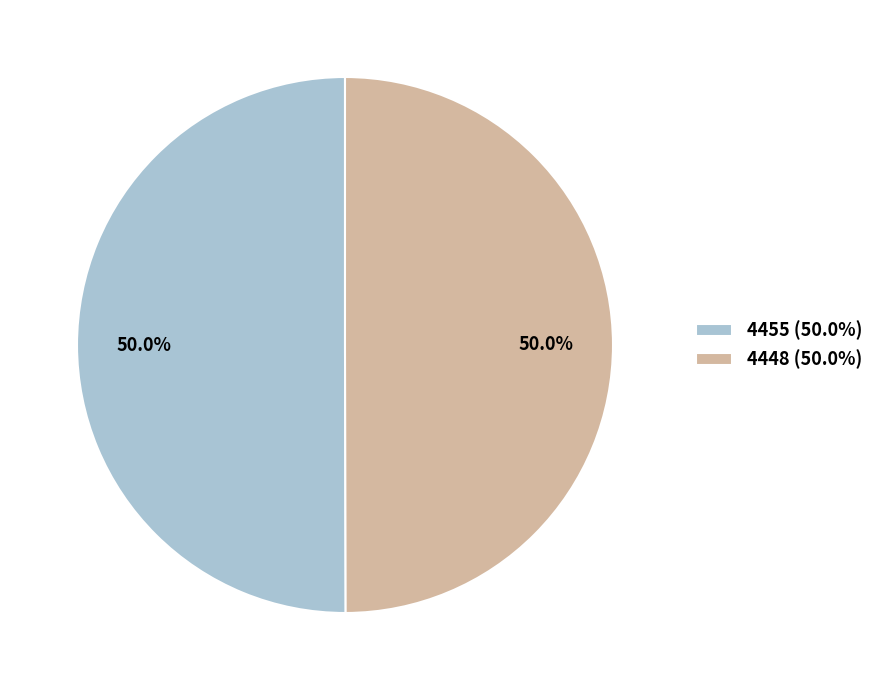

Count the number of slices in the pie.

2